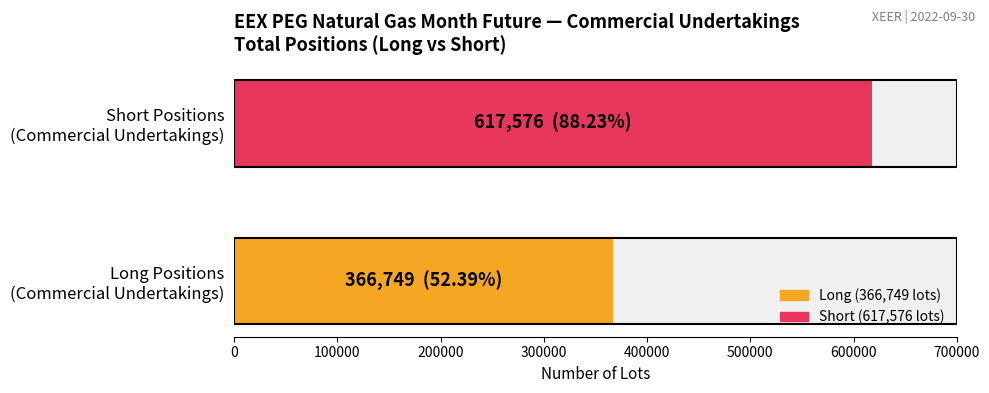

Rank the series by their average value, from lowest to highest.

Long, Short